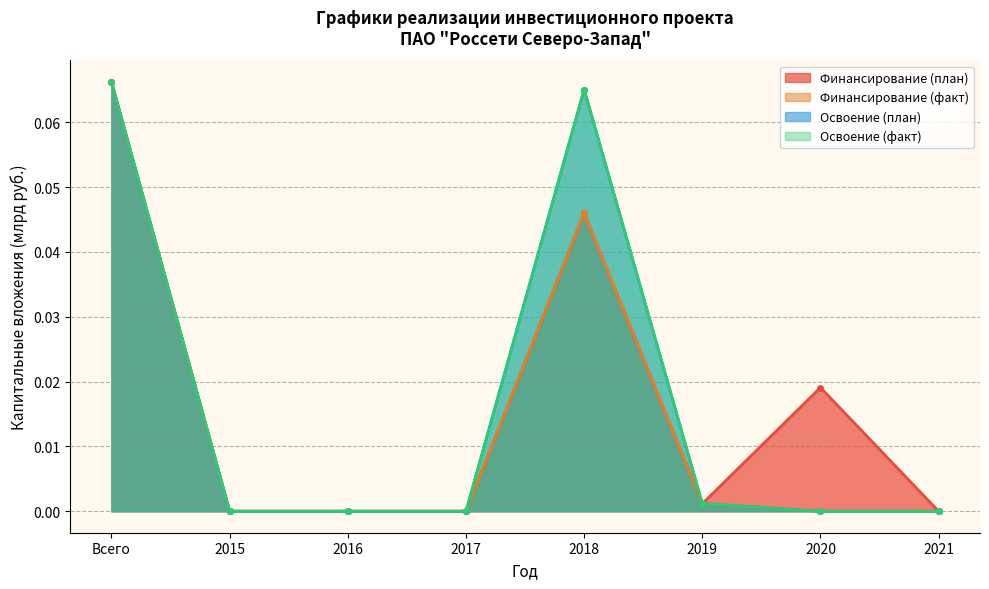

Rank the series by their maximum value, from highest to lowest.

Финансирование (план), Финансирование (факт), Освоение (план), Освоение (факт)